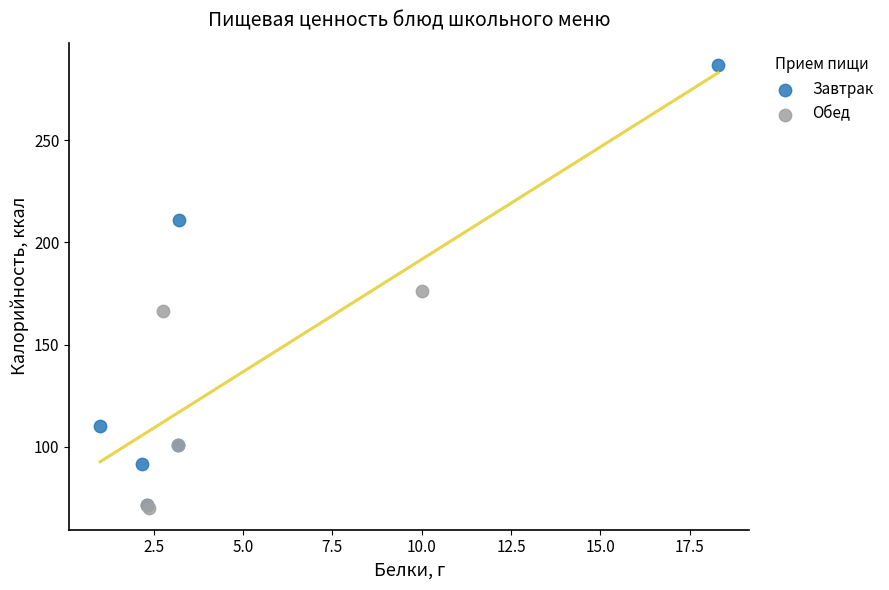

What are all the series names shown in the legend?

Завтрак, Обед